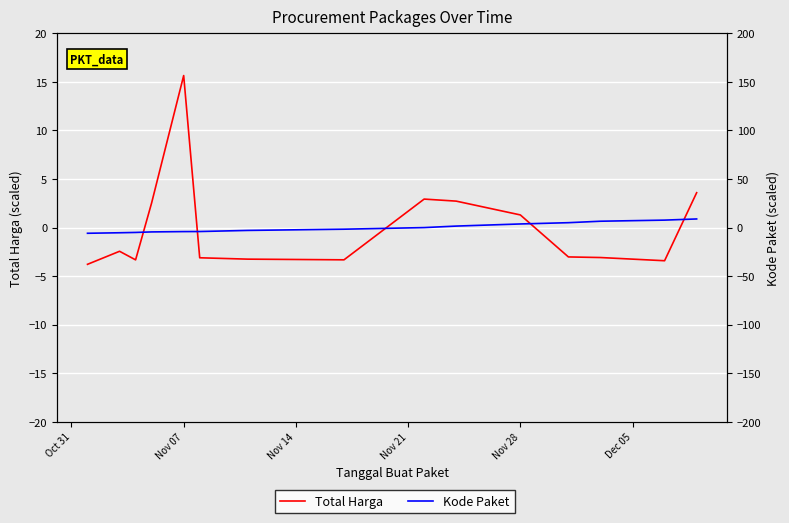

What is the difference between the maximum and minimum values in the Total Harga series?

19.4